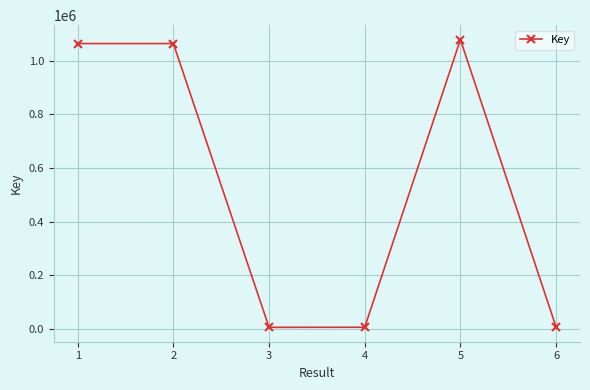

Approximately how many times larger is the value at 1 compared to 5?

1.0